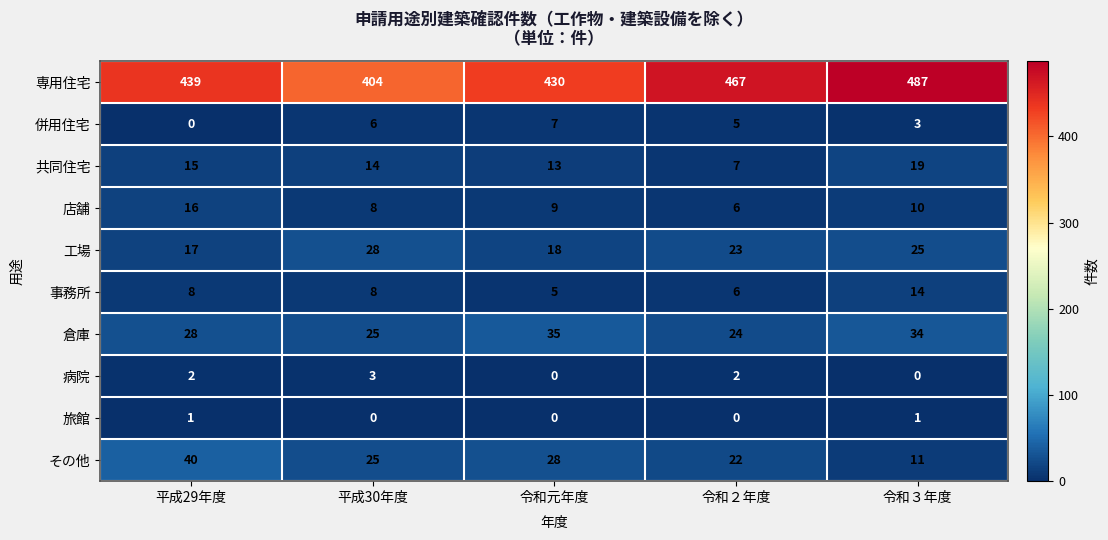

How many series are shown in this chart?

10